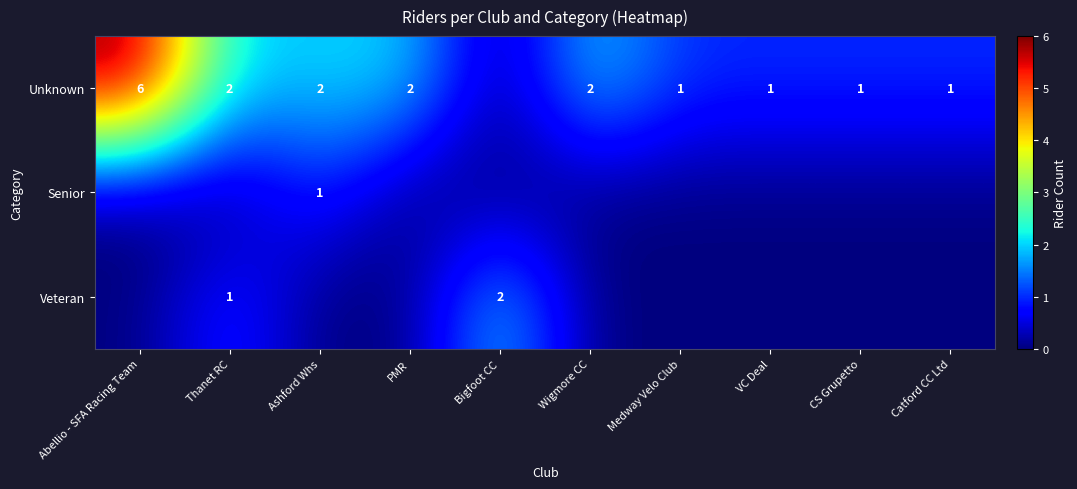

True or false: Unknown has a value of 0 at CS Grupetto.

False